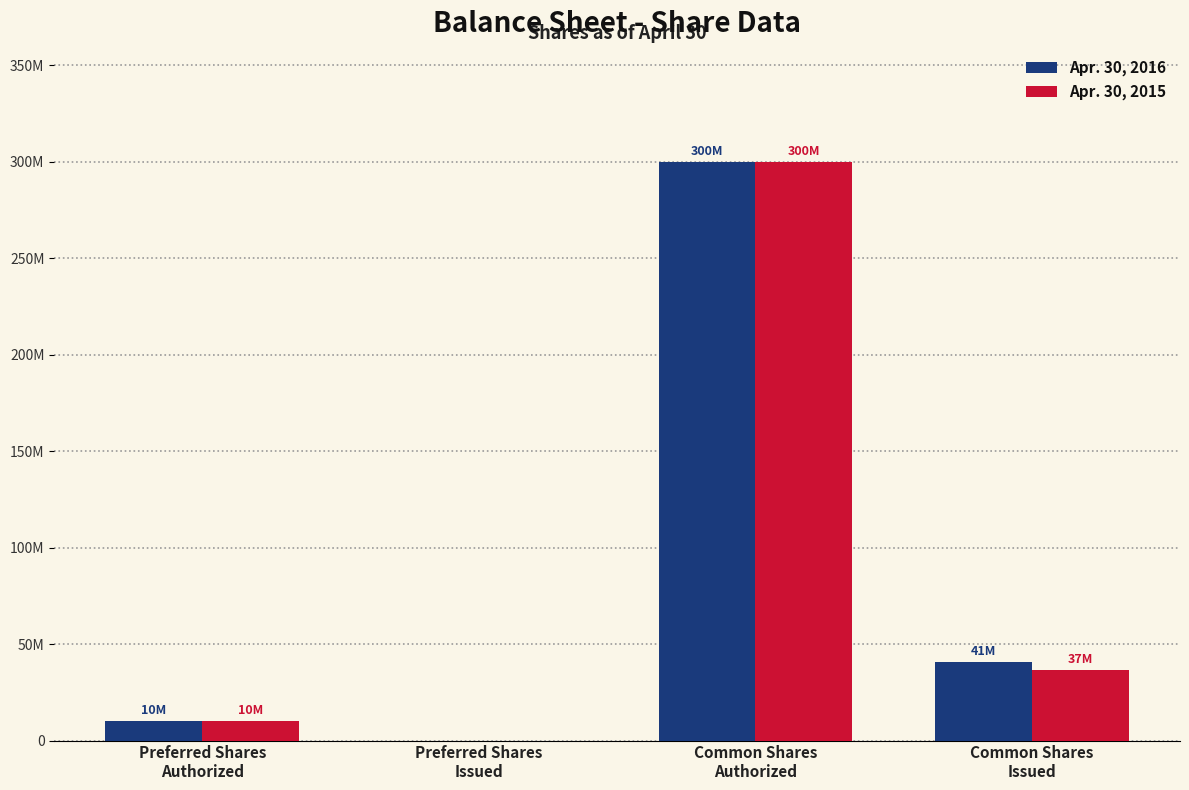

Reading left to right, what are all the values shown in this chart?

Apr. 30, 2016: Preferred Shares
Authorized=10000000	Preferred Shares
Issued=0	Common Shares
Authorized=300000000	Common Shares
Issued=40836726
Apr. 30, 2015: Preferred Shares
Authorized=10000000	Preferred Shares
Issued=0	Common Shares
Authorized=300000000	Common Shares
Issued=36595726